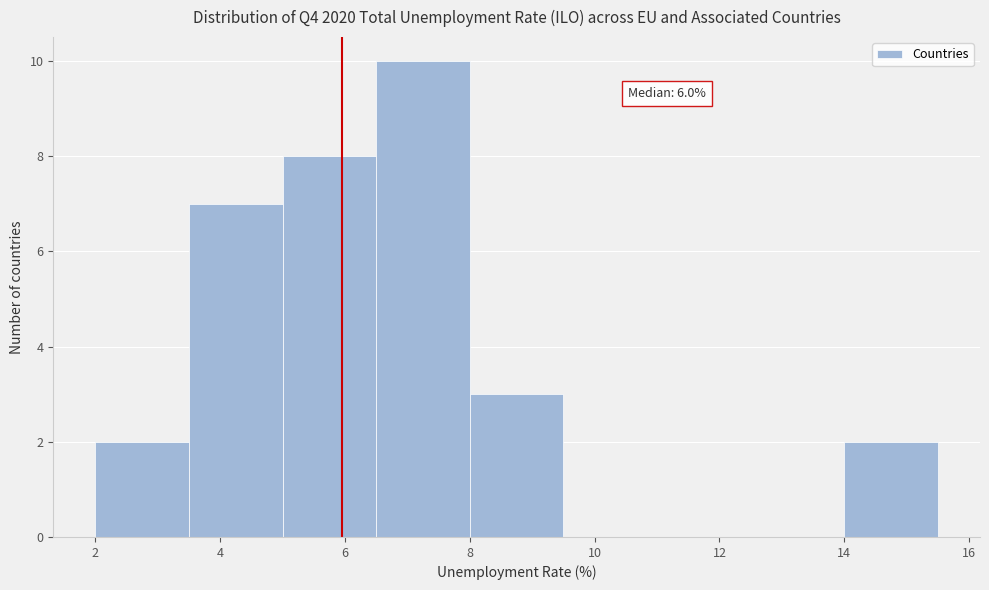

Over which range of the x-axis is the bar tallest?

6.5 to 8.0